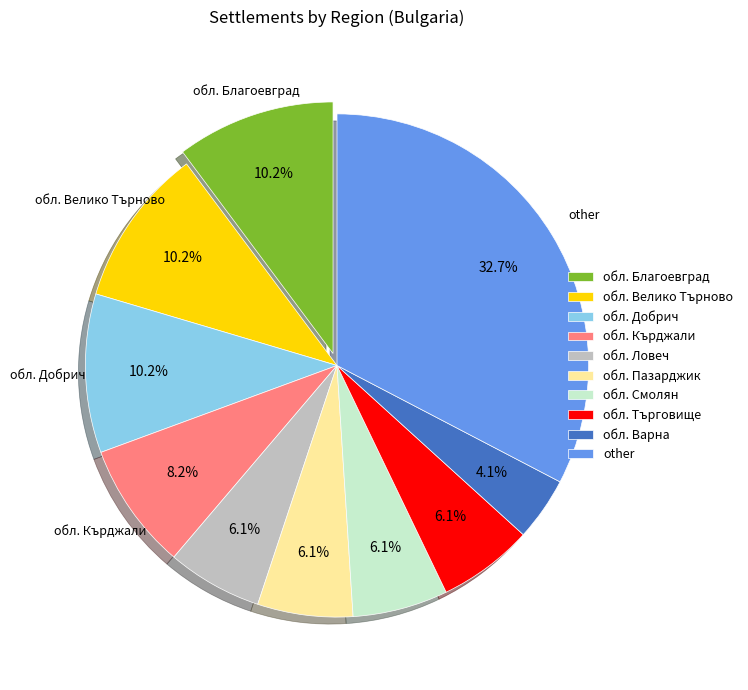

Which slice is the largest?

other